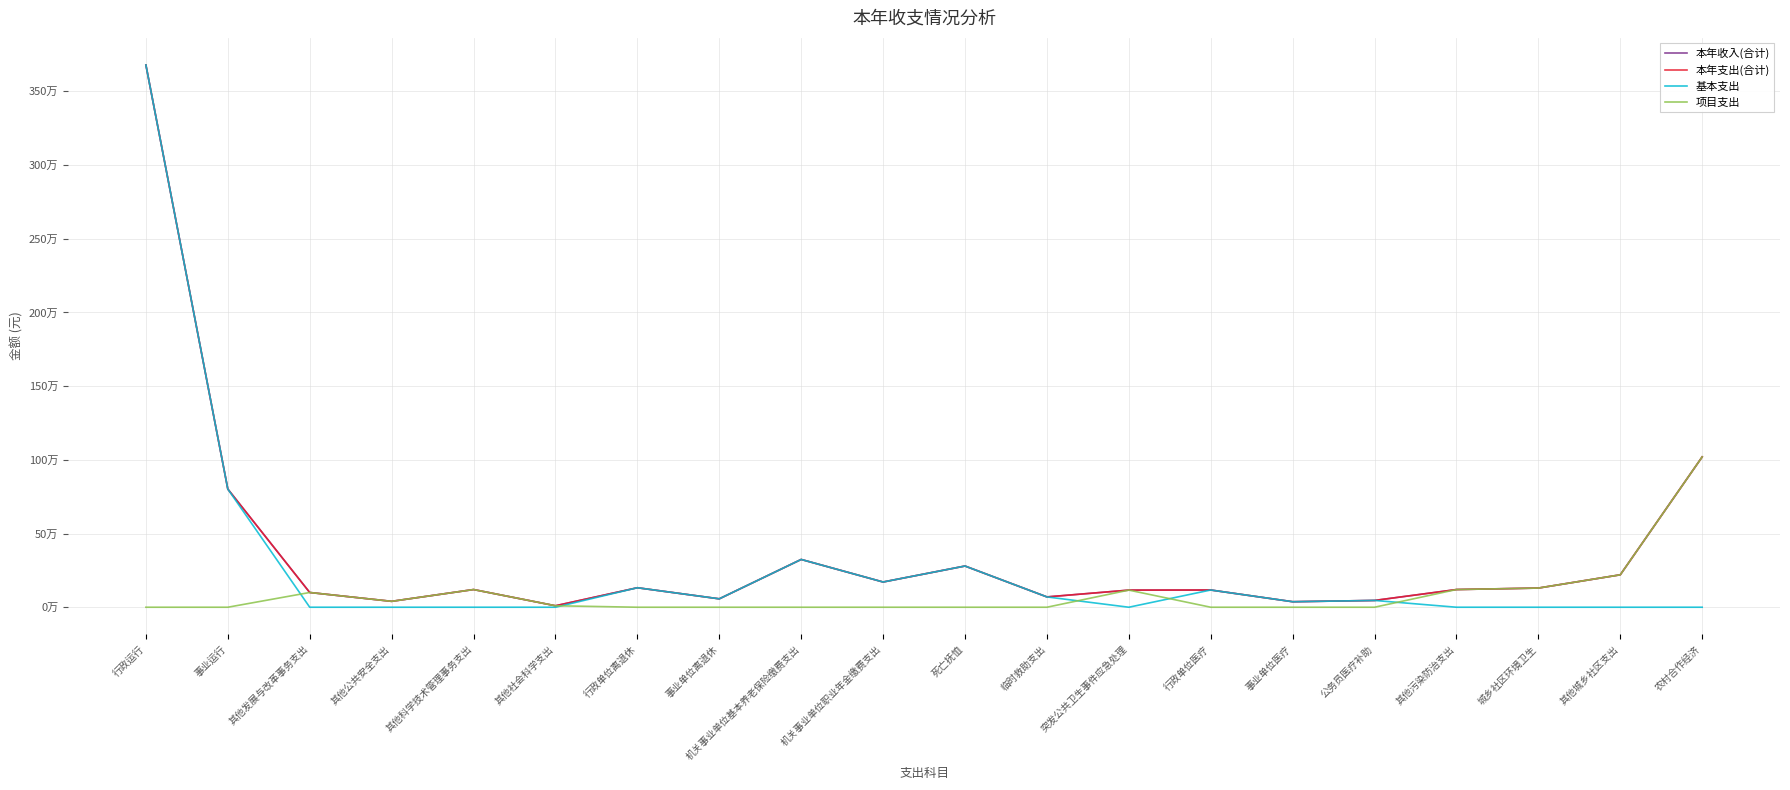

Is this an area chart (filled region under the line)?

No